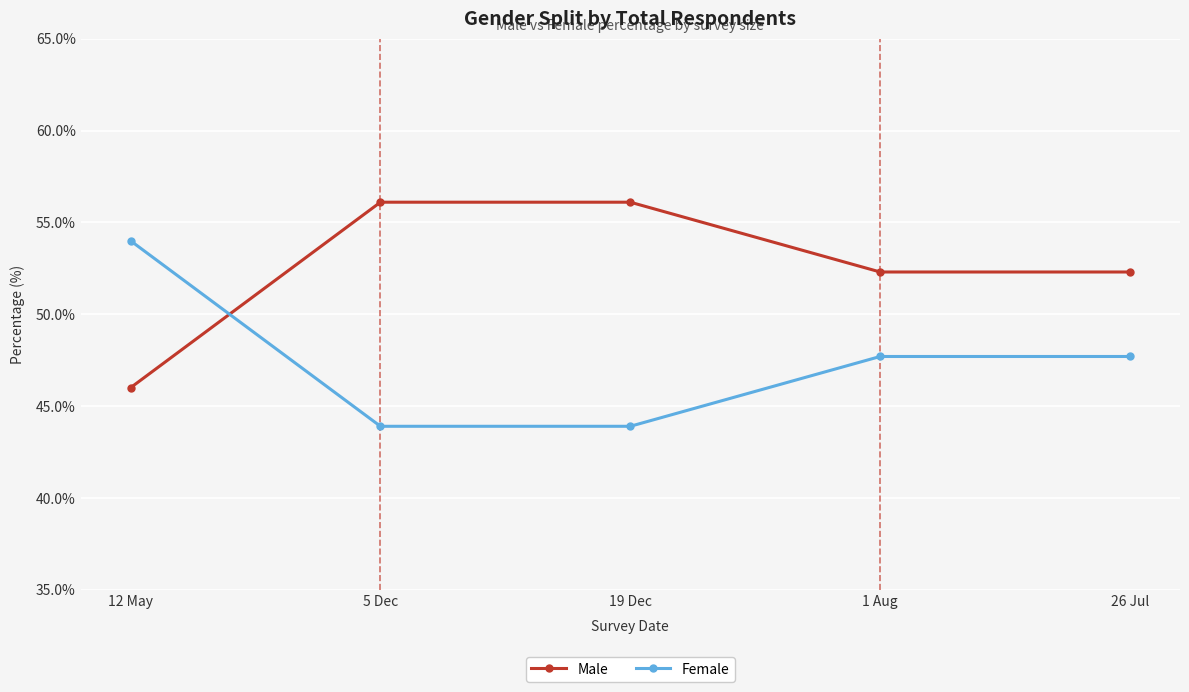

What is the value of the Female point at the 1st from the left?

54.0